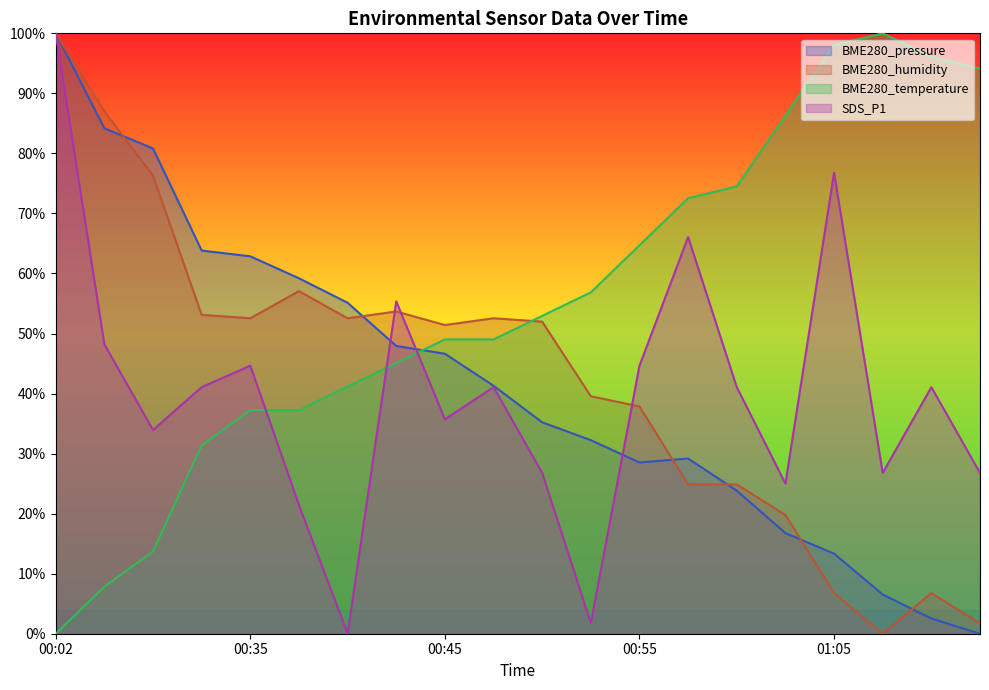

Reading left to right, transcribe all the data shown in this chart.

BME280_pressure: 00:02=100.0	00:13=84.2	00:18=80.8	00:30=63.8	00:35=62.9	00:37=59.2	00:40=55.1	00:42=47.9	00:45=46.6	00:47=41.3	00:50=35.2	00:53=32.2	00:55=28.5	00:58=29.2	01:00=23.8	01:03=16.8	01:05=13.3	01:08=6.5	01:10=2.5	01:13=0.0
BME280_humidity: 00:02=100.0	00:13=87.0	00:18=76.3	00:30=53.1	00:35=52.5	00:37=57.1	00:40=52.5	00:42=53.7	00:45=51.4	00:47=52.5	00:50=52.0	00:53=39.5	00:55=37.9	00:58=24.9	01:00=24.9	01:03=19.8	01:05=6.8	01:08=0.0	01:10=6.8	01:13=1.7
BME280_temperature: 00:02=0.0	00:13=7.8	00:18=13.7	00:30=31.4	00:35=37.3	00:37=37.3	00:40=41.2	00:42=45.1	00:45=49.0	00:47=49.0	00:50=52.9	00:53=56.9	00:55=64.7	00:58=72.5	01:00=74.5	01:03=86.3	01:05=98.0	01:08=100.0	01:10=96.1	01:13=94.1
SDS_P1: 00:02=100.0	00:13=48.2	00:18=33.9	00:30=41.1	00:35=44.6	00:37=21.4	00:40=0.0	00:42=55.4	00:45=35.7	00:47=41.1	00:50=26.8	00:53=1.8	00:55=44.6	00:58=66.1	01:00=41.1	01:03=25.0	01:05=76.8	01:08=26.8	01:10=41.1	01:13=26.8